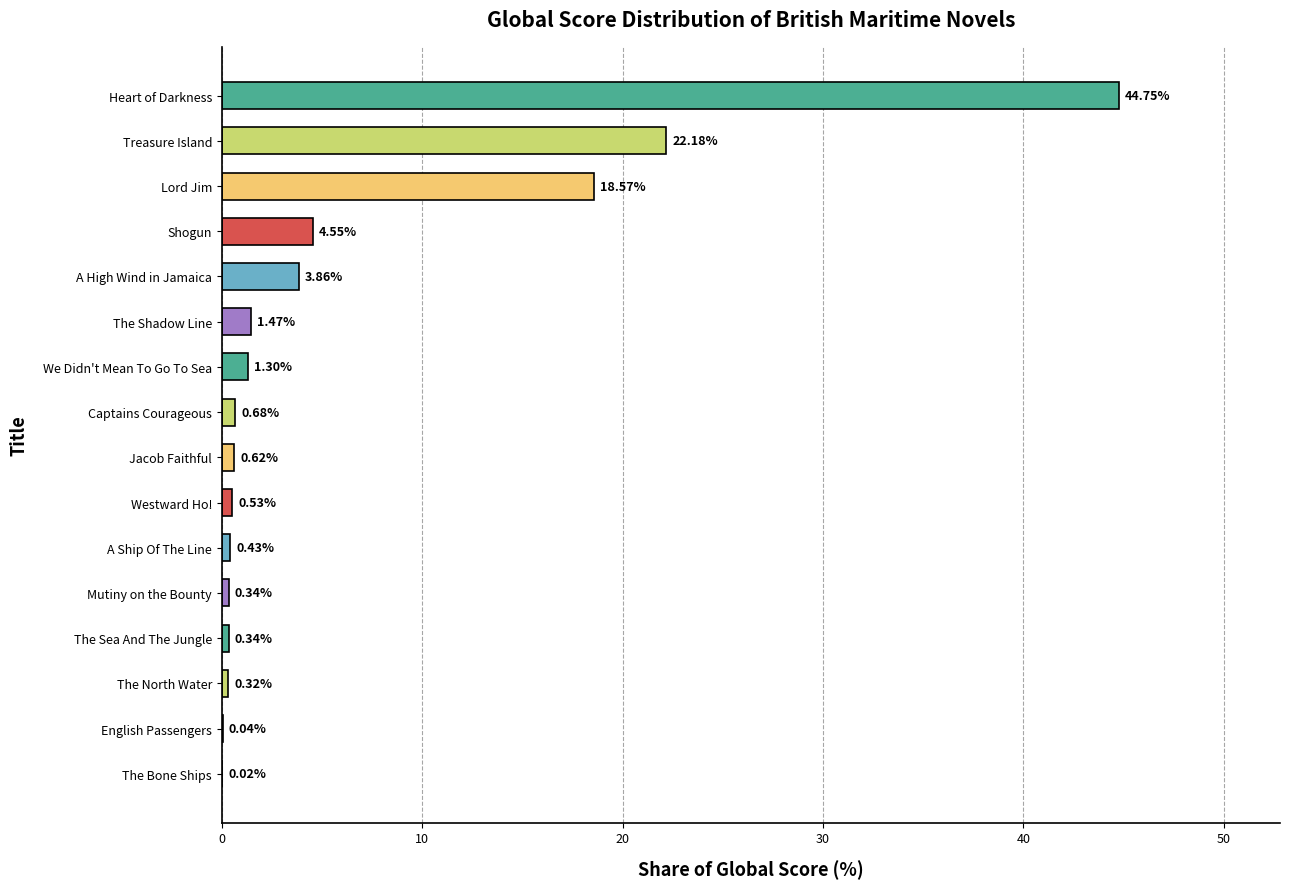

What is the change in value from Treasure Island to Captains Courageous?

-21.5